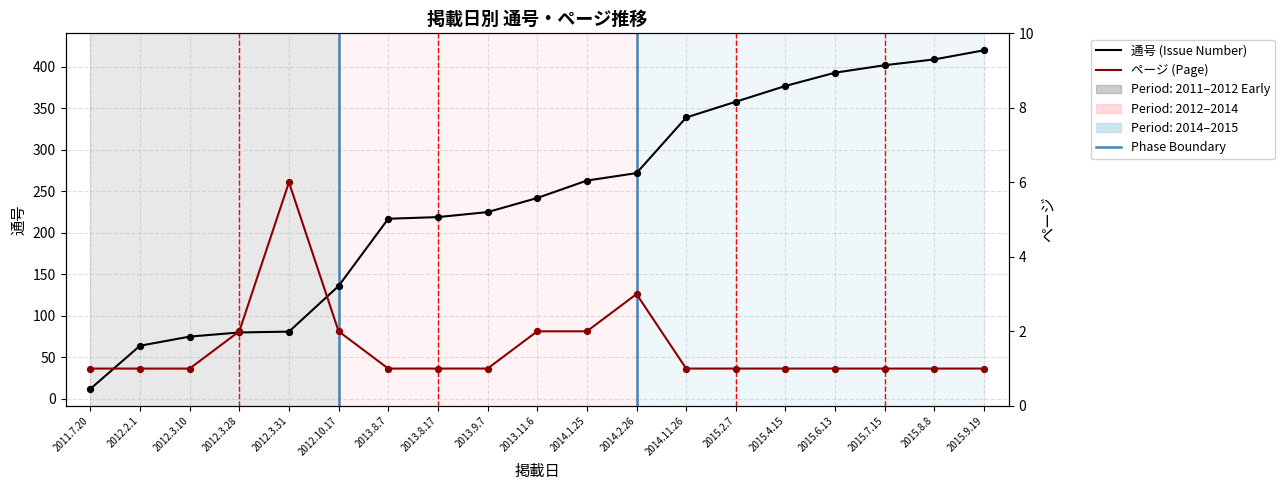

What are all the series names shown in the legend?

通号 (Issue Number), ページ (Page)